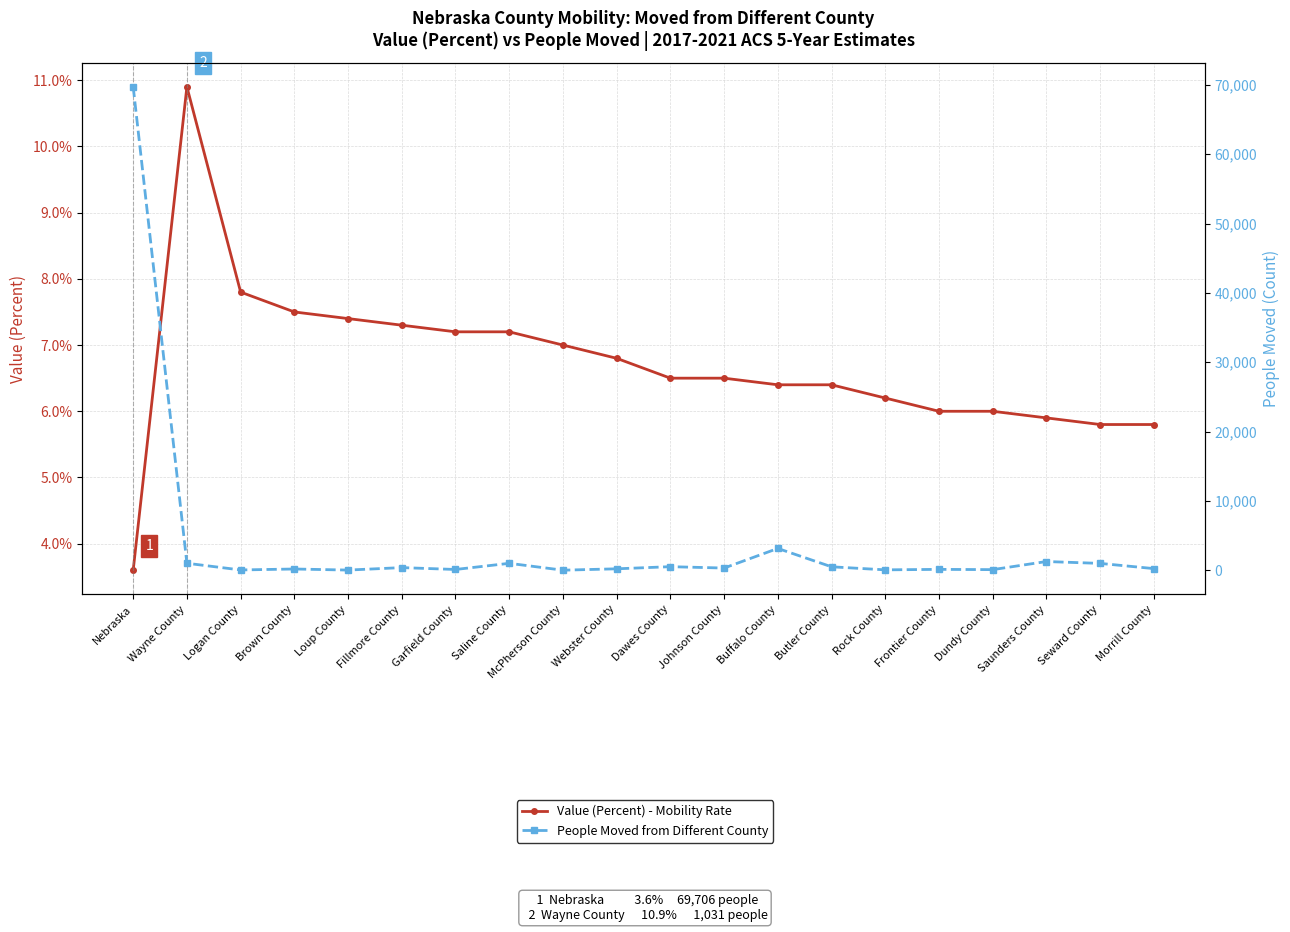

Reading left to right, extract all data points from this chart.

Value (Percent) - Mobility Rate: Nebraska=3.6	Wayne County=10.9	Logan County=7.8	Brown County=7.5	Loup County=7.4	Fillmore County=7.3	Garfield County=7.2	Saline County=7.2	McPherson County=7.0	Webster County=6.8	Dawes County=6.5	Johnson County=6.5	Buffalo County=6.4	Butler County=6.4	Rock County=6.2	Frontier County=6.0	Dundy County=6.0	Saunders County=5.9	Seward County=5.8	Morrill County=5.8
People Moved from Different County: Nebraska=69706.0	Wayne County=1031.0	Logan County=66.0	Brown County=204.0	Loup County=49.0	Fillmore County=405.0	Garfield County=135.0	Saline County=1022.0	McPherson County=33.0	Webster County=231.0	Dawes County=539.0	Johnson County=340.0	Buffalo County=3167.0	Butler County=521.0	Rock County=81.0	Frontier County=151.0	Dundy County=112.0	Saunders County=1281.0	Seward County=1011.0	Morrill County=261.0